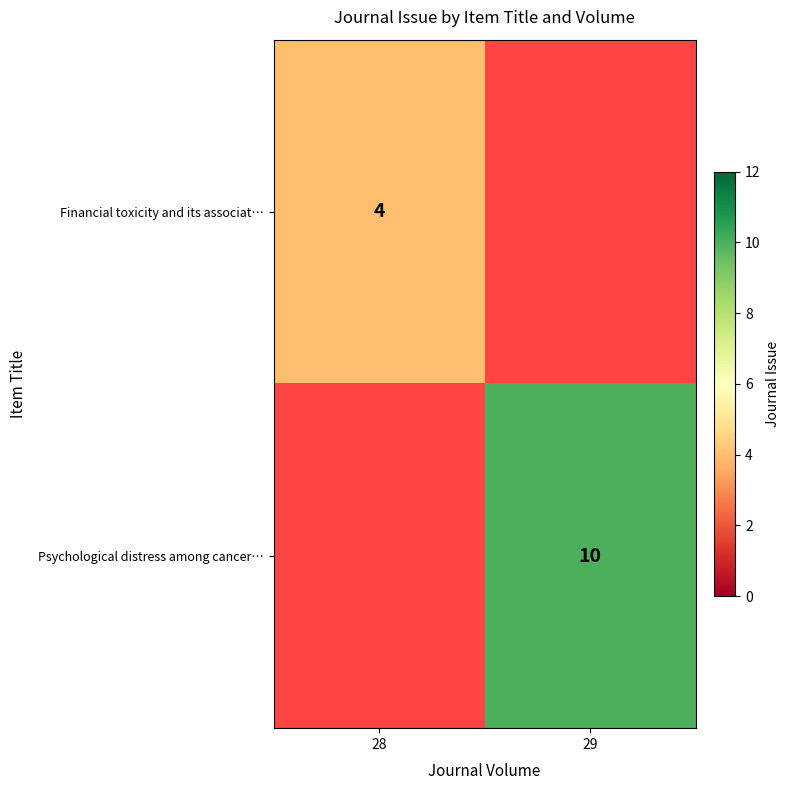

Is it true that Financial toxicity and its associat… equals 6 at 28?

False